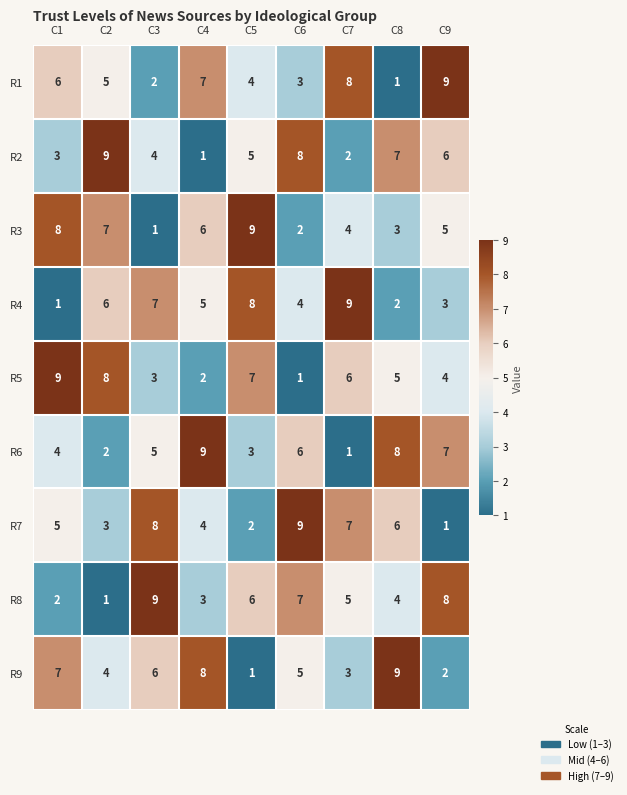

The value of R7 at C7 is 7. True or false?

True